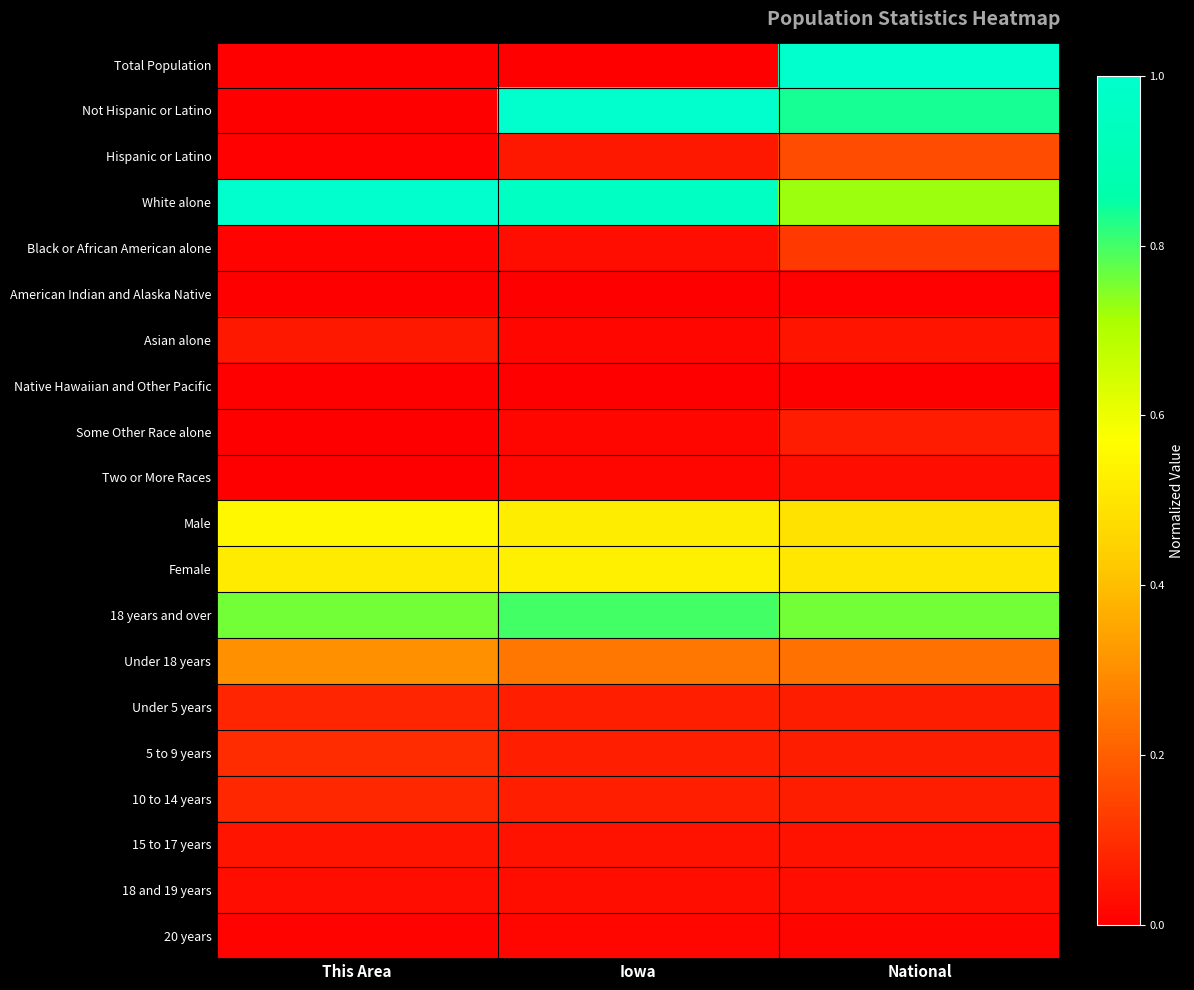

Reading left to right, list all the values displayed in this chart.

Total Population: This Area=0.0	Iowa=0.0	National=1.0
Not Hispanic or Latino: This Area=0.0	Iowa=1.0	National=0.8
Hispanic or Latino: This Area=0.0	Iowa=0.1	National=0.2
White alone: This Area=1.0	Iowa=1.0	National=0.7
Black or African American alone: This Area=0.0	Iowa=0.0	National=0.1
American Indian and Alaska Native: This Area=0.0	Iowa=0.0	National=0.0
Asian alone: This Area=0.1	Iowa=0.0	National=0.0
Native Hawaiian and Other Pacific: This Area=0.0	Iowa=0.0	National=0.0
Some Other Race alone: This Area=0.0	Iowa=0.0	National=0.1
Two or More Races: This Area=0.0	Iowa=0.0	National=0.0
Male: This Area=0.5	Iowa=0.5	National=0.5
Female: This Area=0.5	Iowa=0.5	National=0.5
18 years and over: This Area=0.8	Iowa=0.8	National=0.8
Under 18 years: This Area=0.3	Iowa=0.3	National=0.2
Under 5 years: This Area=0.1	Iowa=0.1	National=0.1
5 to 9 years: This Area=0.1	Iowa=0.1	National=0.1
10 to 14 years: This Area=0.1	Iowa=0.1	National=0.1
15 to 17 years: This Area=0.0	Iowa=0.0	National=0.0
18 and 19 years: This Area=0.0	Iowa=0.0	National=0.0
20 years: This Area=0.0	Iowa=0.0	National=0.0